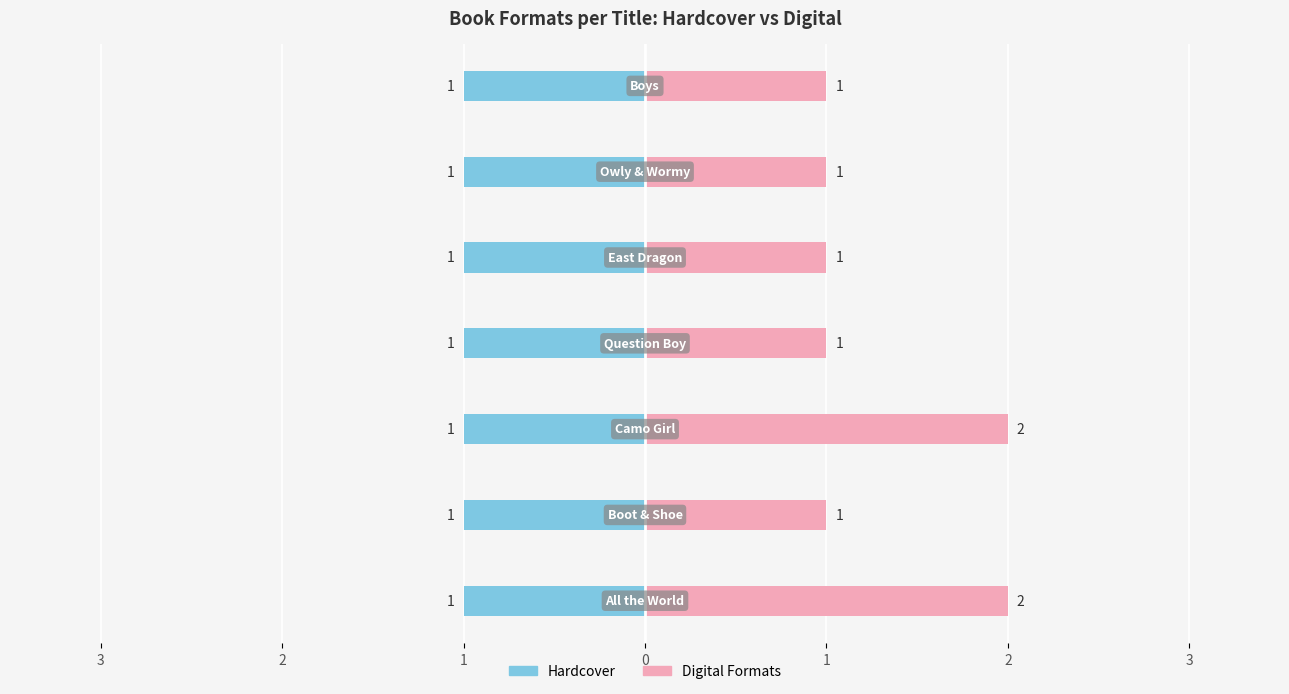

Which series has the largest range (max minus min)?

Digital Formats